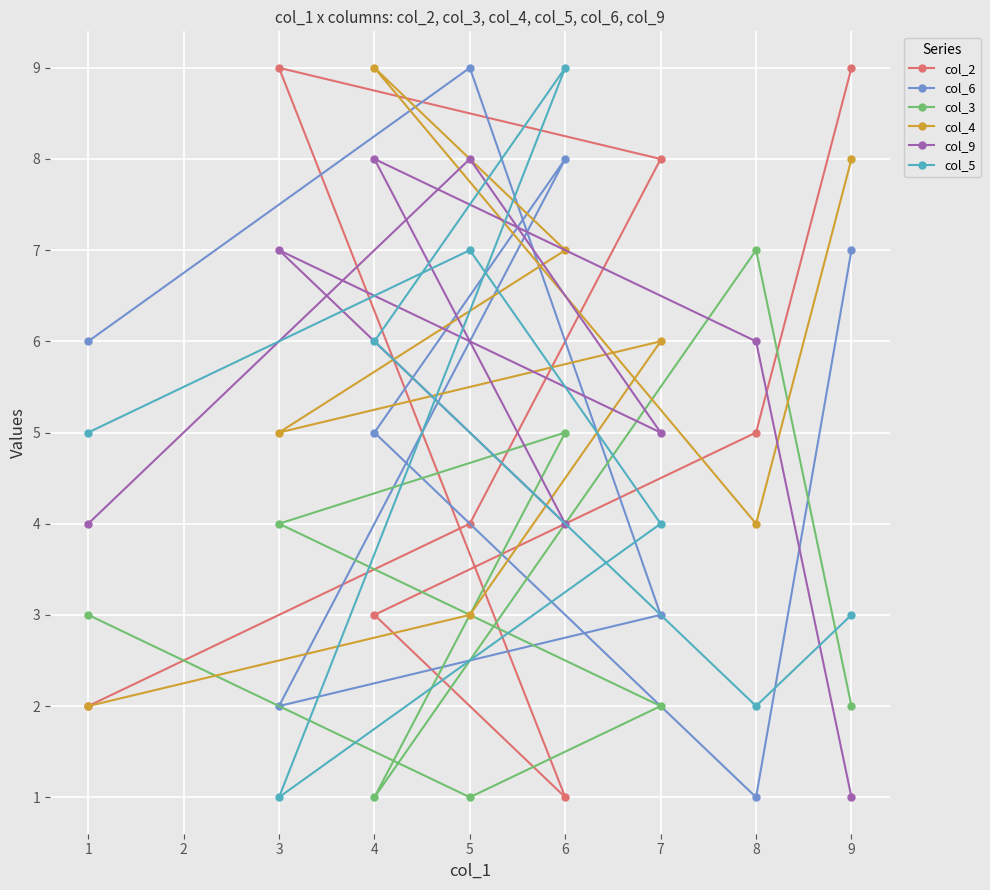

What is the greatest value displayed?

9